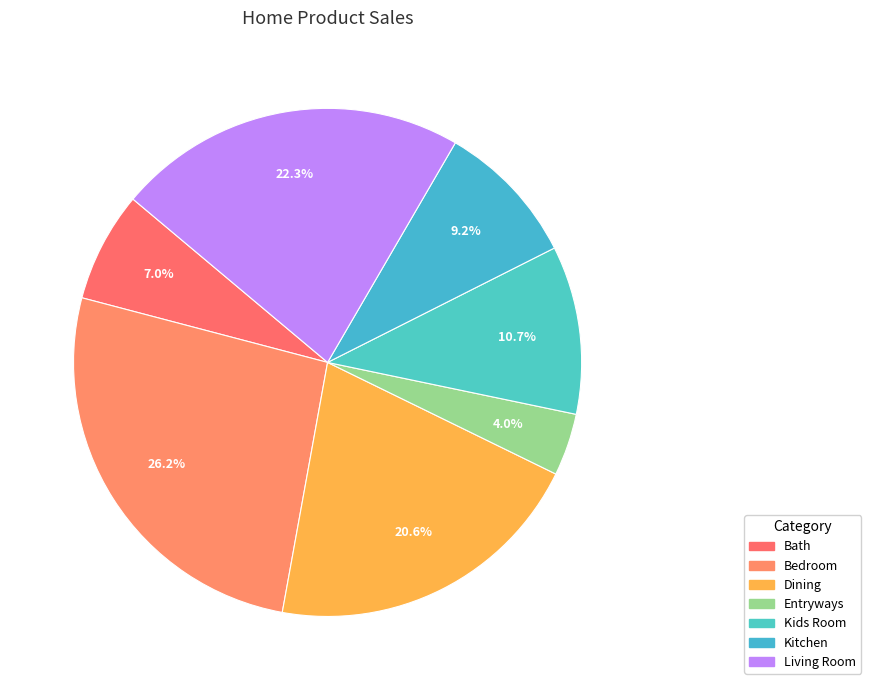

True or false: Bath accounts for 1% of the total.

False